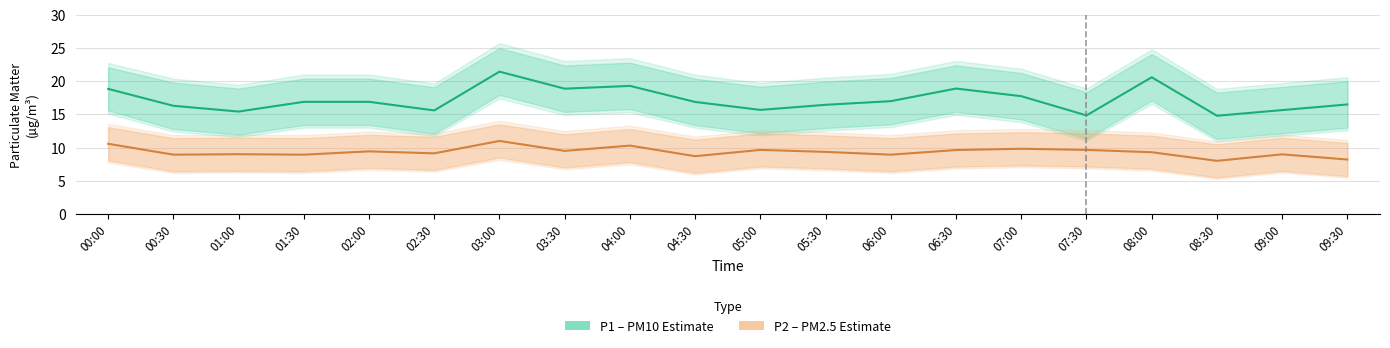

Which has a higher value, 09:00 or 03:00?

03:00